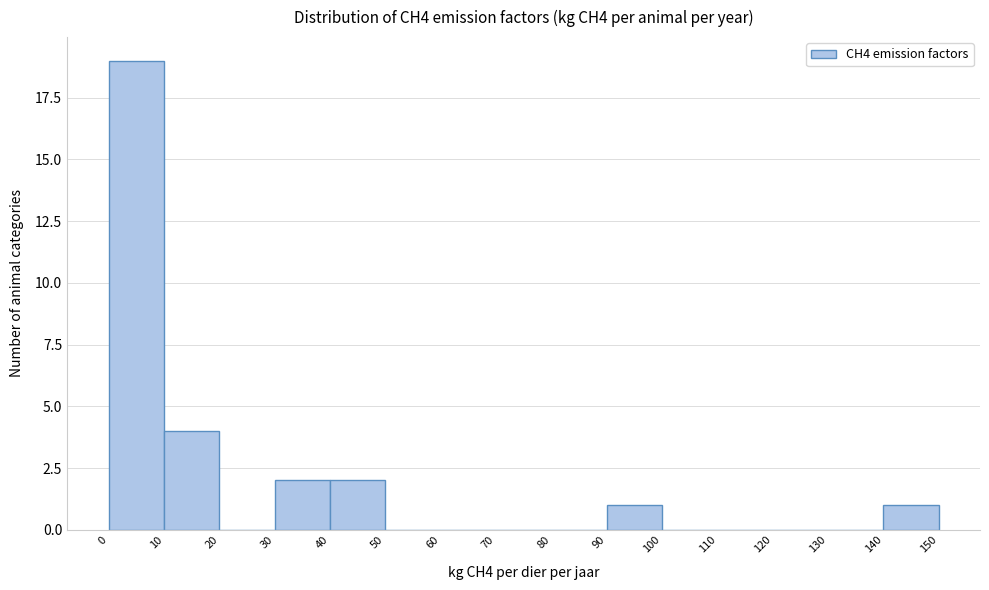

Reading left to right, transcribe this chart: for each bar, give the range it covers on the x-axis and its height. The values are not printed on the chart, so give them approximately, as read against the axis.

0 to 10: 19
10 to 20: 4
20 to 30: 0
30 to 40: 2
40 to 50: 2
50 to 60: 0
60 to 70: 0
70 to 80: 0
80 to 90: 0
90 to 100: 1
100 to 110: 0
110 to 120: 0
120 to 130: 0
130 to 140: 0
140 to 150: 1